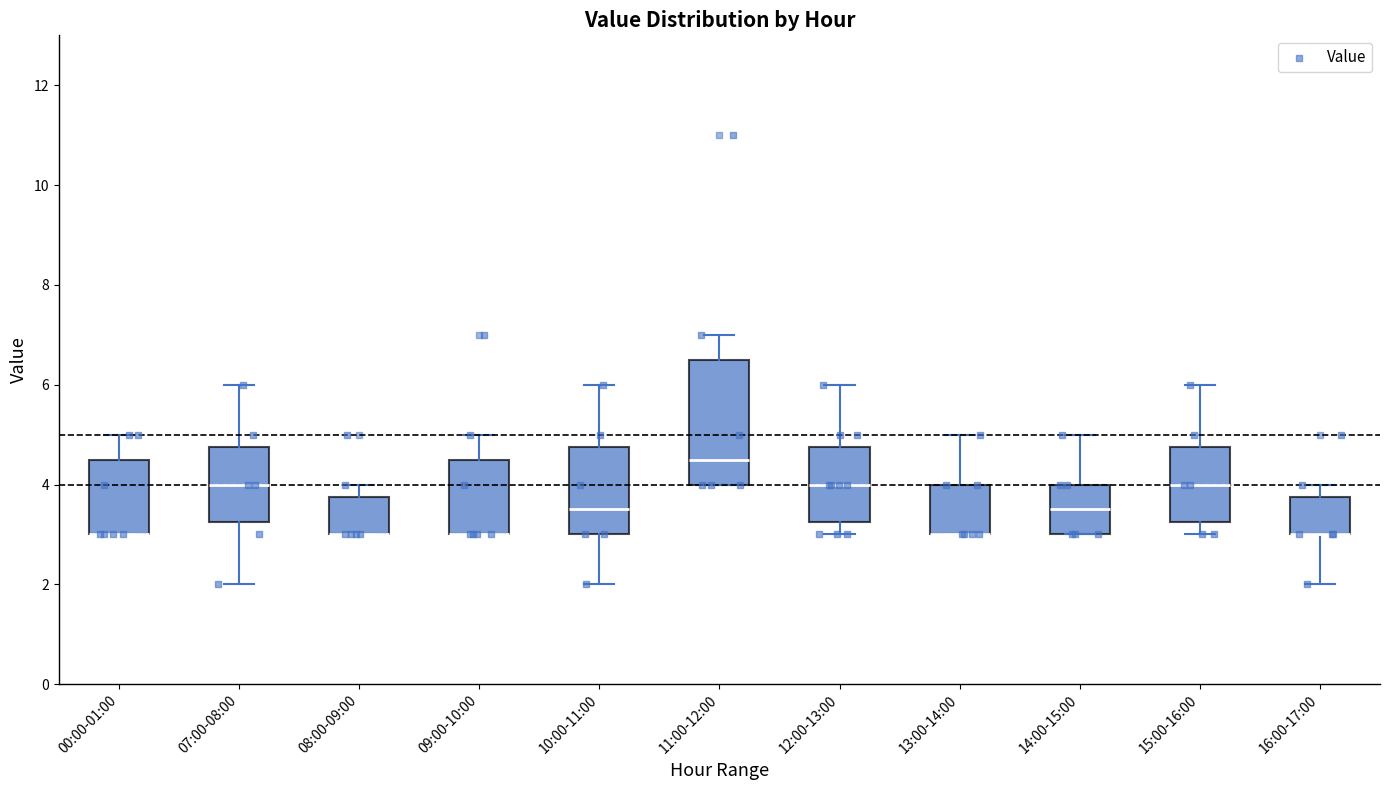

Reading left to right, read every box against the y-axis: the position of its median line, the range the box covers, and the ends of its whiskers. The values are not printed on the chart, so give them approximately, as read against the axis.

00:00-01:00: median 3.0 (drawn on the box's lower edge), box 3.0 to 4.6, whiskers 3.0 to 5.0
07:00-08:00: median 4.0, box 3.2 to 4.8, whiskers 2.0 to 6.0
08:00-09:00: median 3.0 (drawn on the box's lower edge), box 3.0 to 3.8, whiskers 3.0 to 4.0
09:00-10:00: median 3.0 (drawn on the box's lower edge), box 3.0 to 4.6, whiskers 3.0 to 5.0
10:00-11:00: median 3.6, box 3.0 to 4.8, whiskers 2.0 to 6.0
11:00-12:00: median 4.6, box 4.0 to 6.6, whiskers 4.0 to 7.0
12:00-13:00: median 4.0, box 3.2 to 4.8, whiskers 3.0 to 6.0
13:00-14:00: median 3.0 (drawn on the box's lower edge), box 3.0 to 4.0, whiskers 3.0 to 5.0
14:00-15:00: median 3.6, box 3.0 to 4.0, whiskers 3.0 to 5.0
15:00-16:00: median 4.0, box 3.2 to 4.8, whiskers 3.0 to 6.0
16:00-17:00: median 3.0 (drawn on the box's lower edge), box 3.0 to 3.8, whiskers 2.0 to 4.0